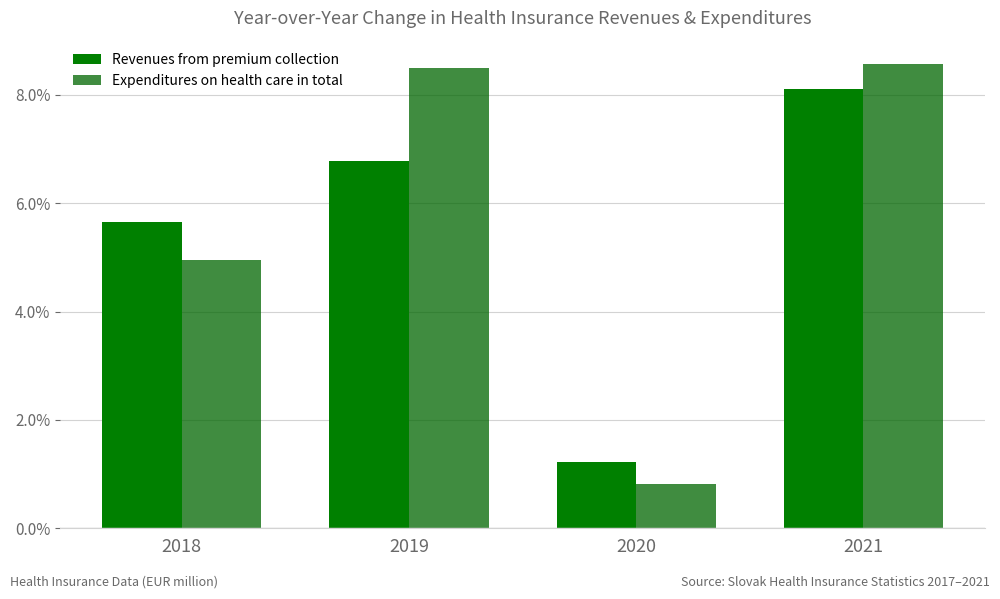

Does the chart contain stacked bars?

No